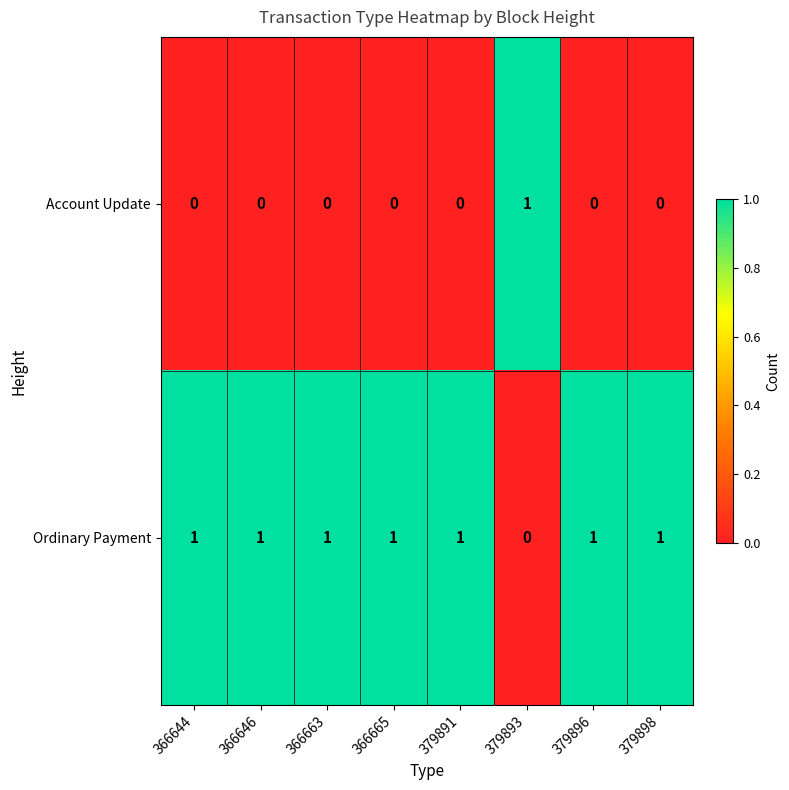

Reading right to left, what are all the values shown in this chart?

Account Update: 379898=0	379896=0	379893=1	379891=0	366665=0	366663=0	366646=0	366644=0
Ordinary Payment: 379898=1	379896=1	379893=0	379891=1	366665=1	366663=1	366646=1	366644=1